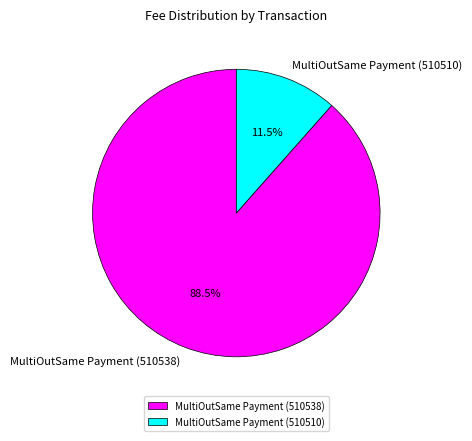

Is the sum of MultiOutSame Payment (510510) and MultiOutSame Payment (510538) greater than half?

Yes